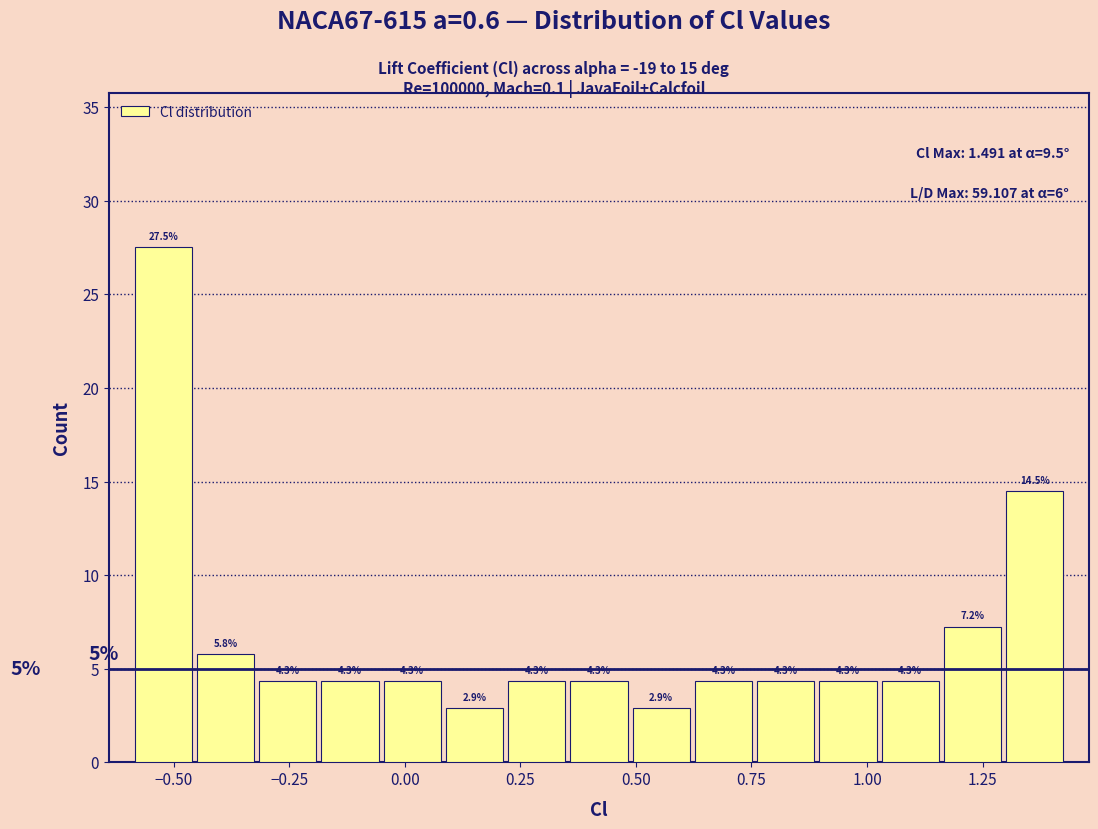

Around what value on the x-axis is the tallest bar? Give the approximate position of its centre, as read against the axis.

-0.50